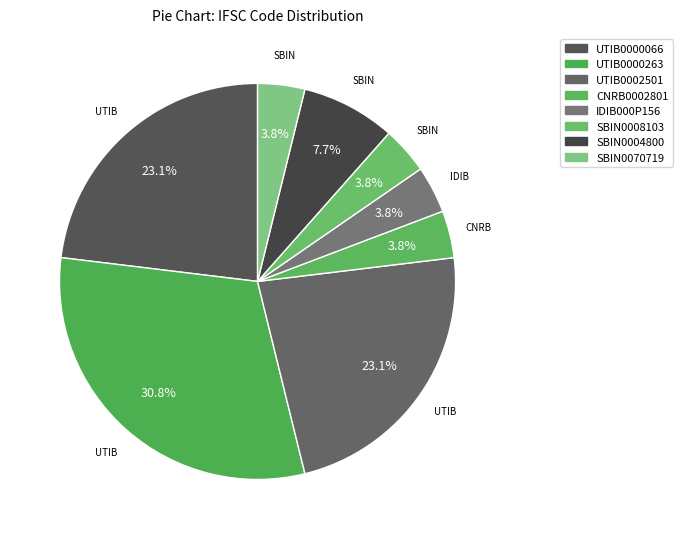

To the nearest percent, what is the combined percentage of UTIB0002501 and SBIN0008103?

27%